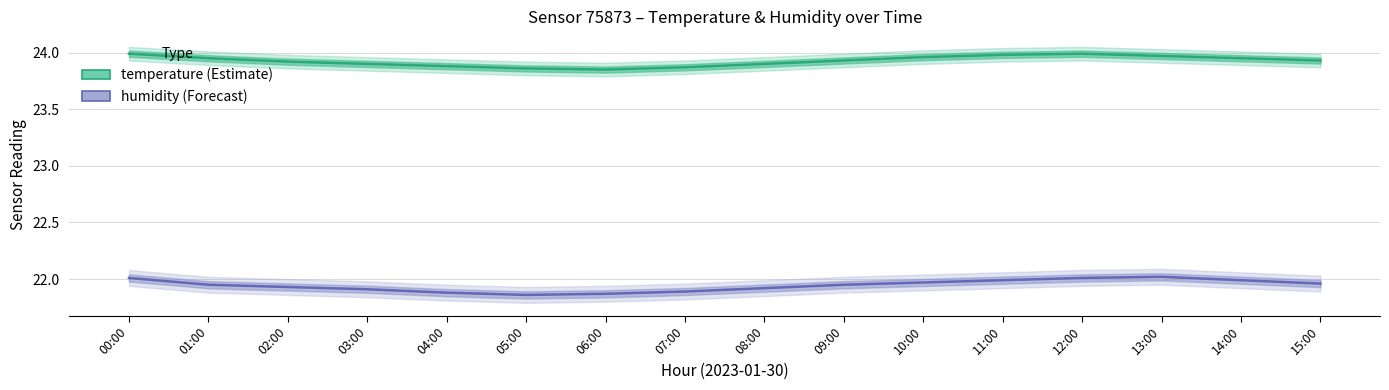

What is the difference between the maximum and minimum values in the temperature series?

0.1